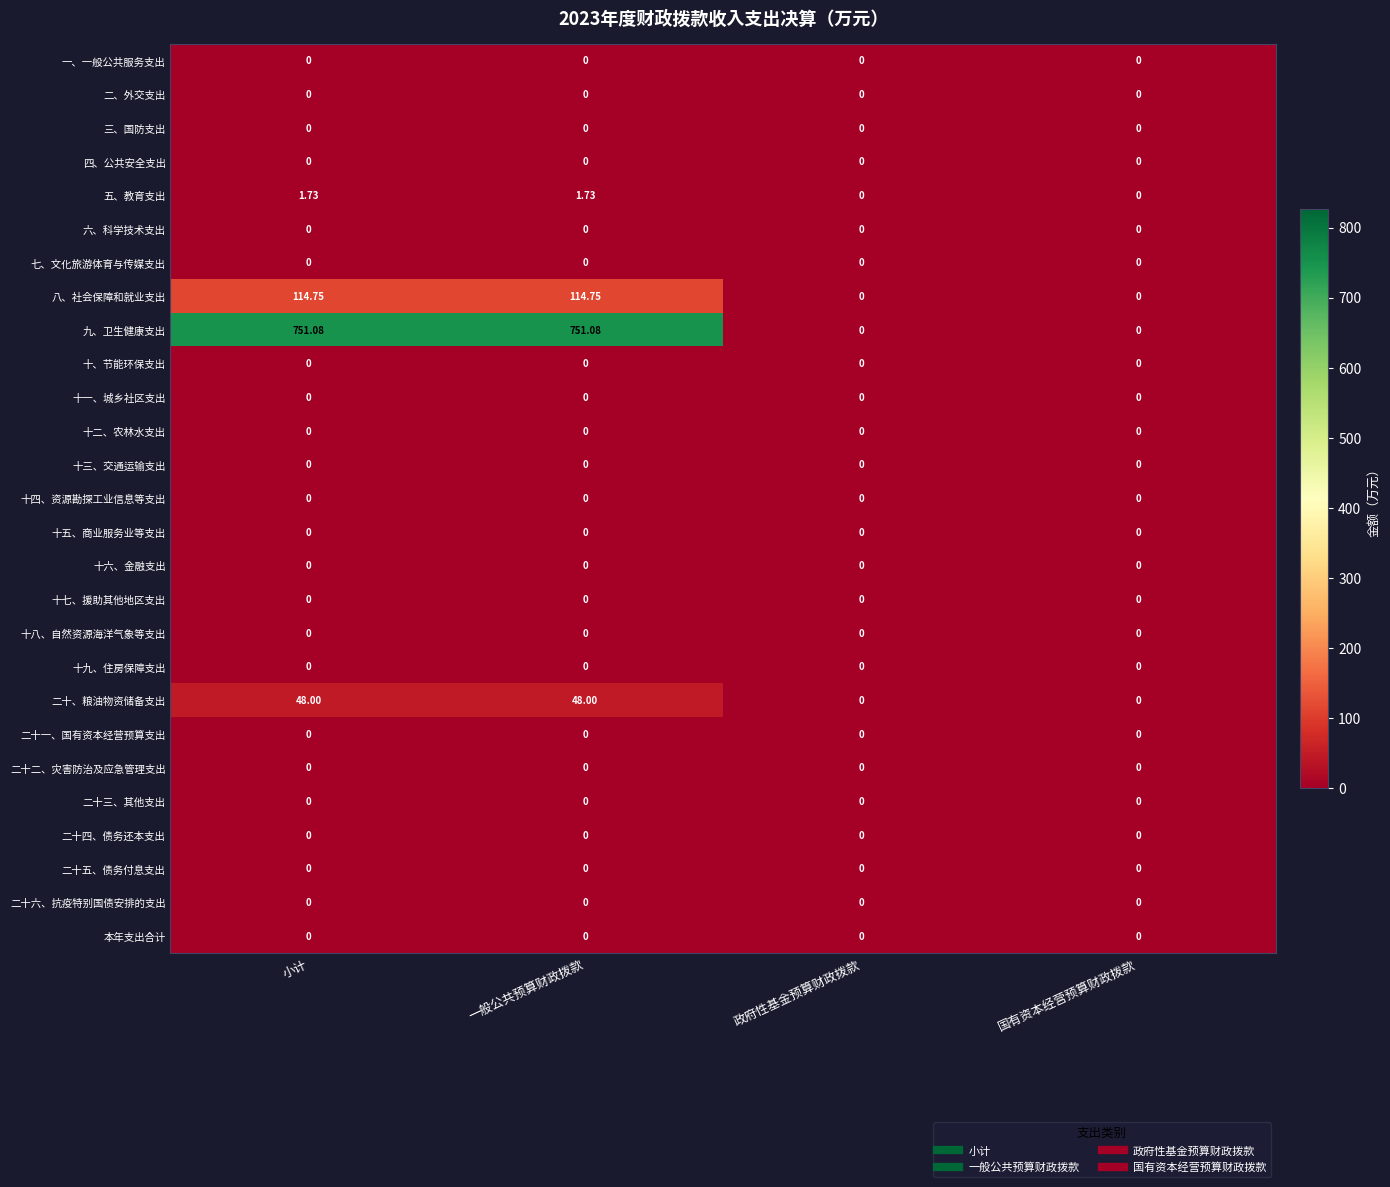

Which series has the largest range (max minus min)?

九、卫生健康支出